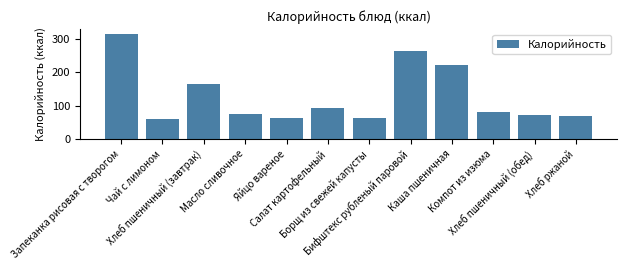

Is it true that the value at Хлеб пшеничный (завтрак) is 253?

False